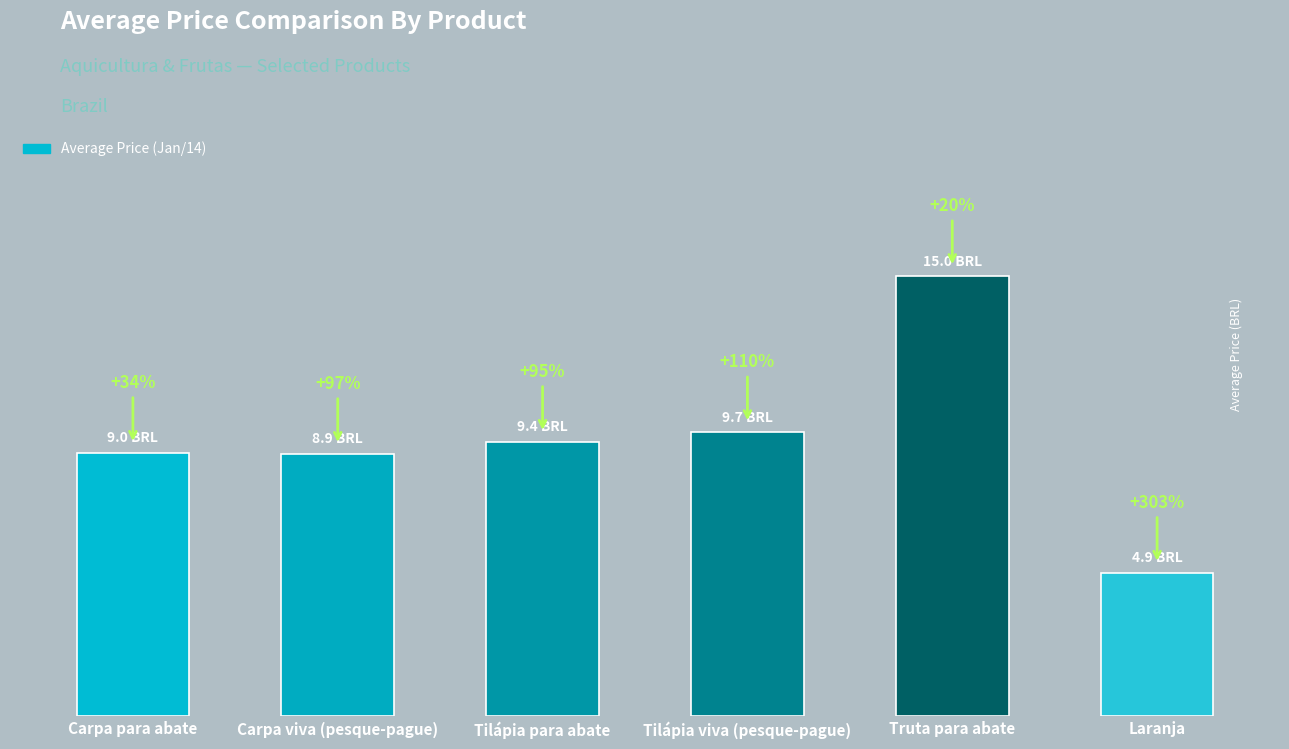

What position from the left is Carpa para abate?

1